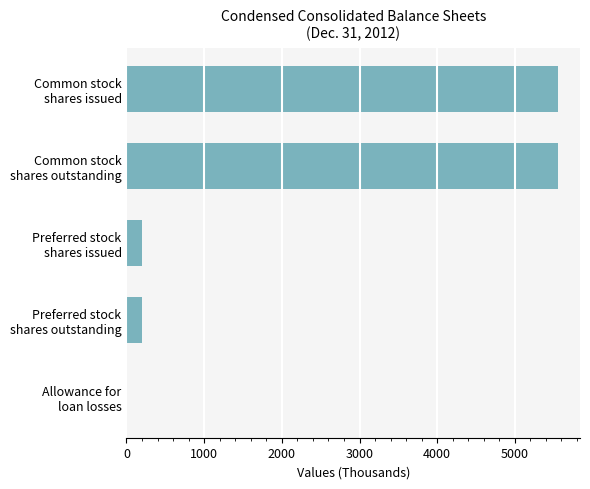

What is the sum of all values?

11517.9